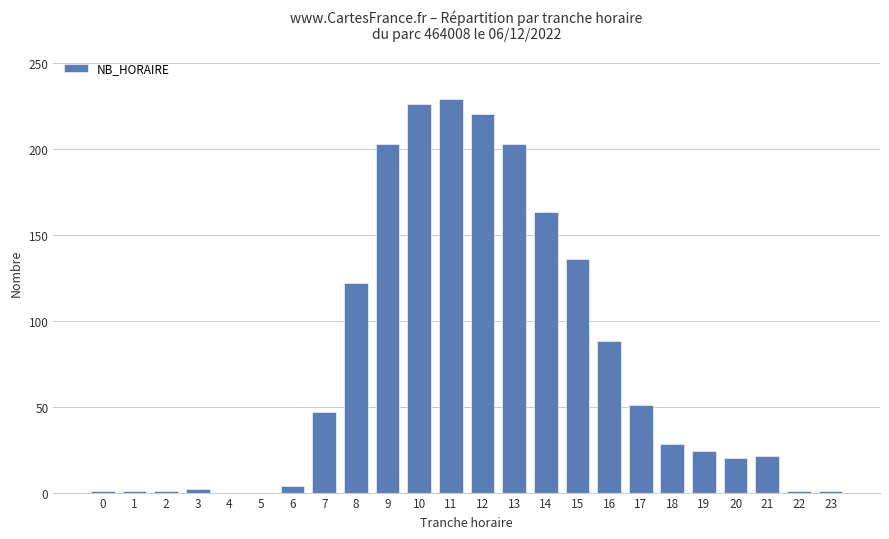

What is the sum of all values?

1792